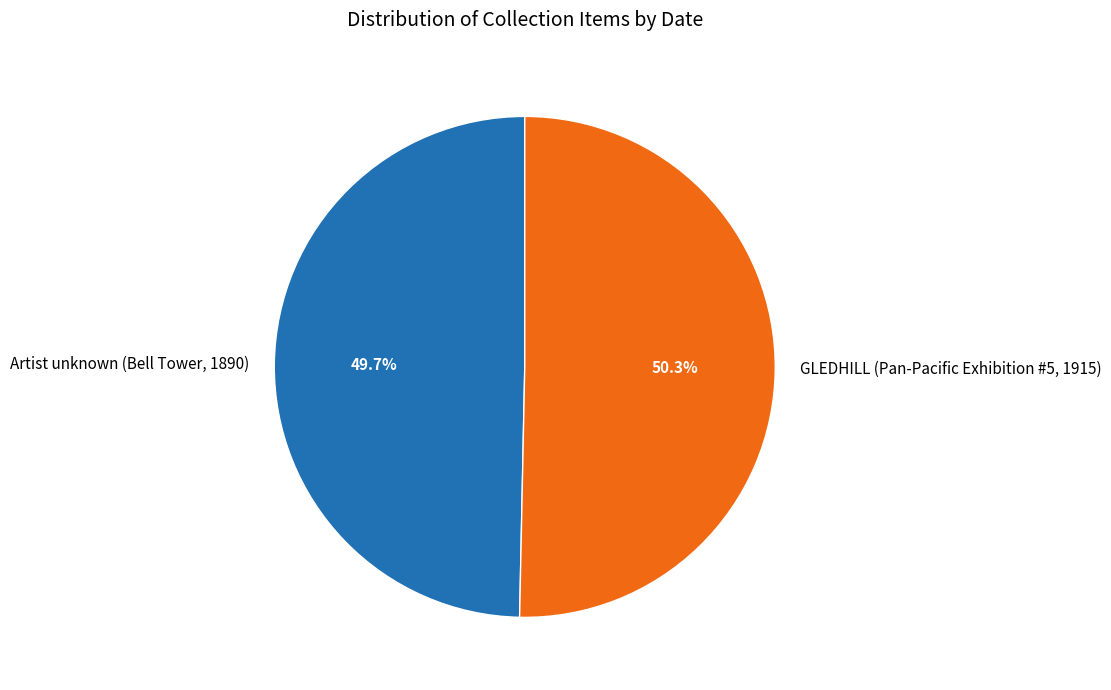

Rank the categories by value from lowest to highest.

Artist unknown (Bell Tower, 1890), GLEDHILL (Pan-Pacific Exhibition #5, 1915)